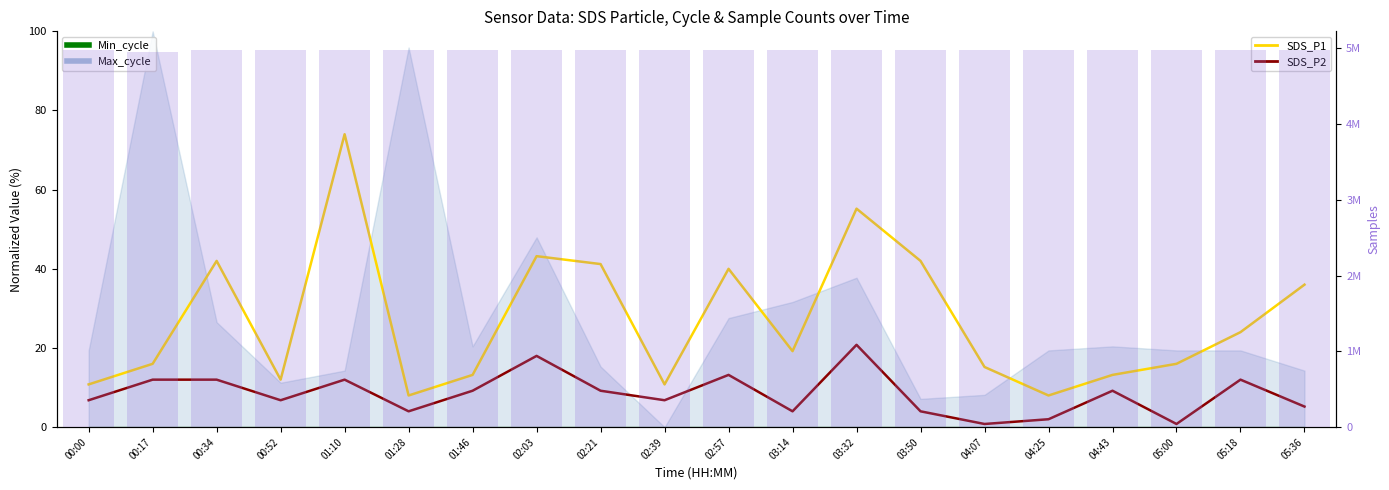

What position from the left is 00:17?

2